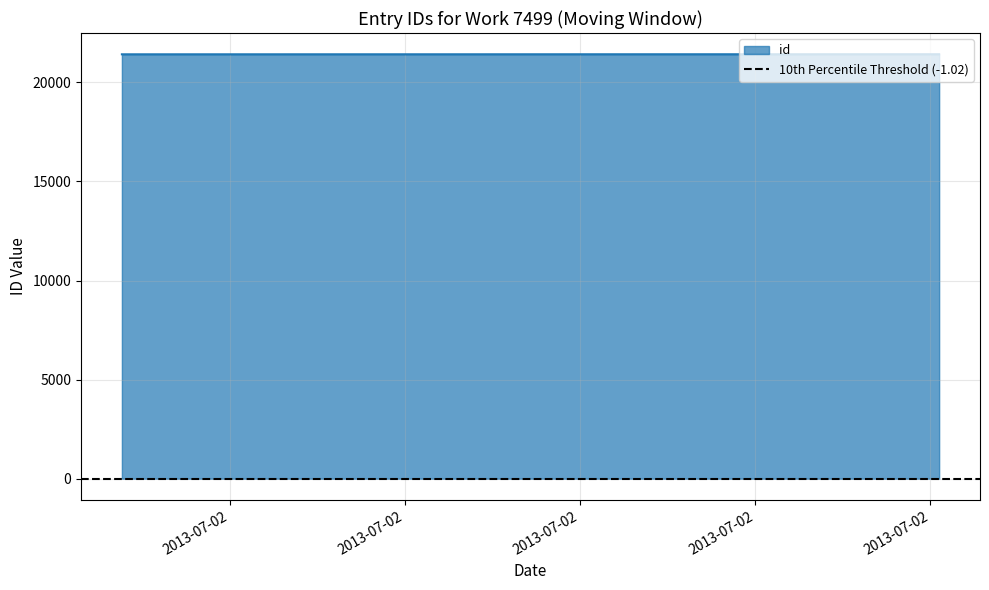

Which has a higher value, 2013-07-02 15:44:03 or 2013-07-02 15:41:15?

2013-07-02 15:44:03